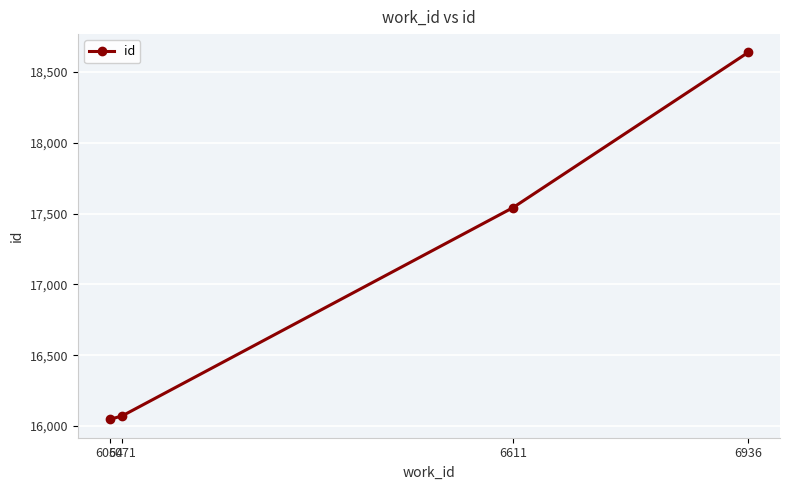

What is the change in value from 6054 to 6936?

+2590